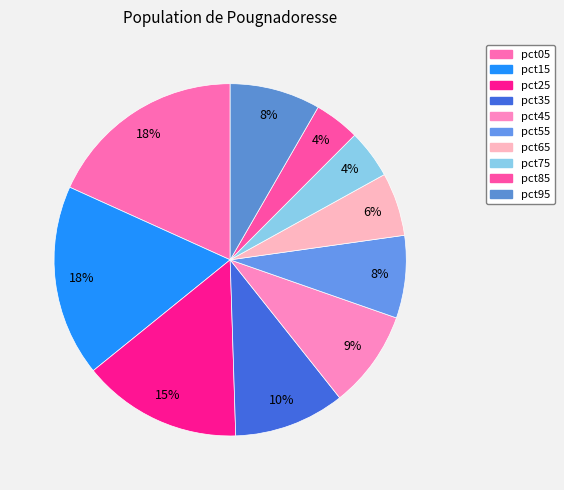

What is the smallest slice in the pie chart?

pct85